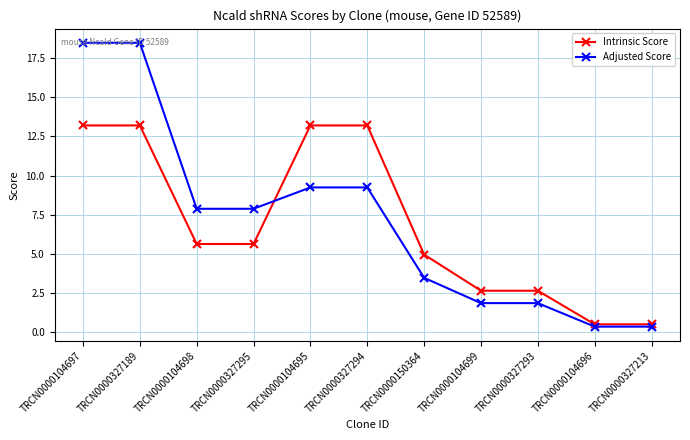

True or false: Adjusted Score and Intrinsic Score cross at least once.

True